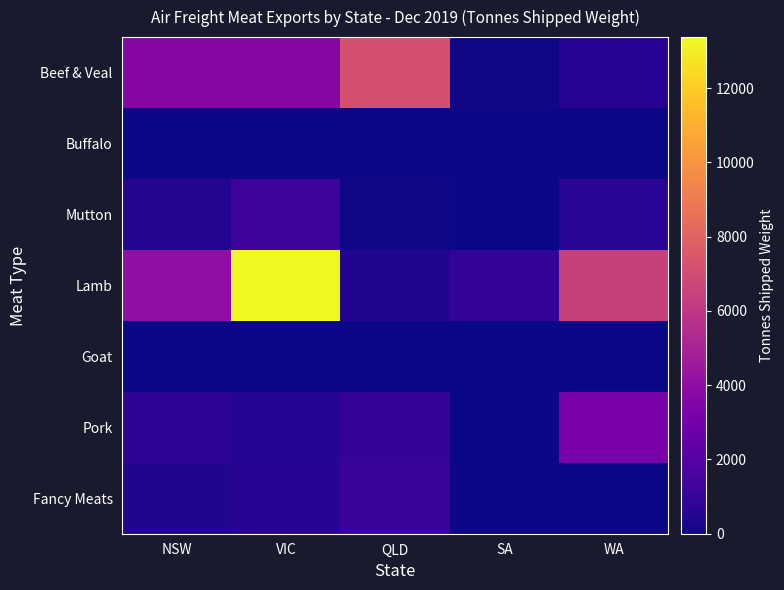

Rank the series at QLD from highest to lowest value.

Beef & Veal, Fancy Meats, Pork, Lamb, Mutton, Buffalo, Goat